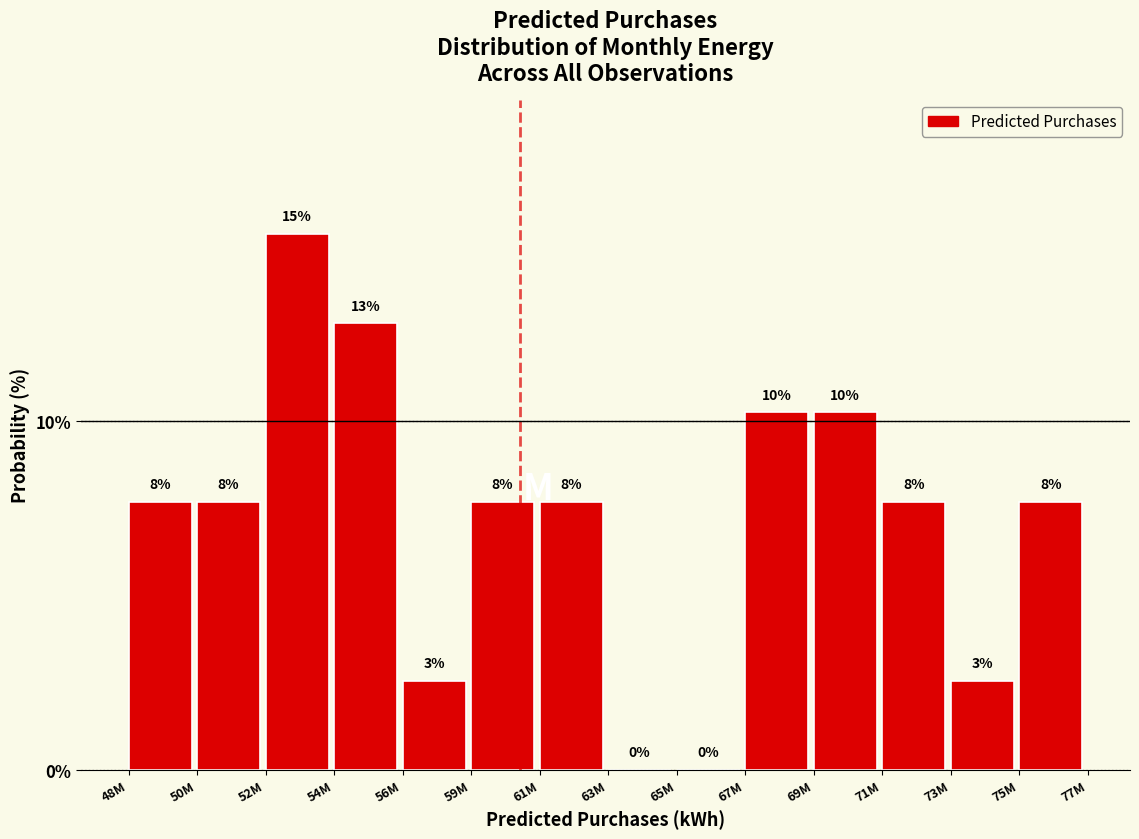

Are the bars horizontal?

No